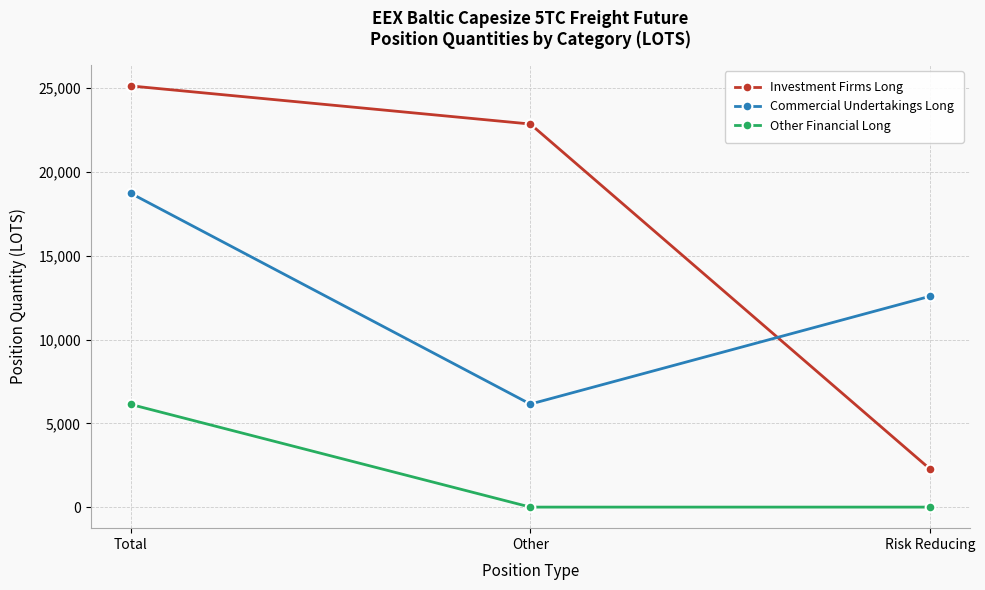

At which category is the sum across all series the highest?

Total